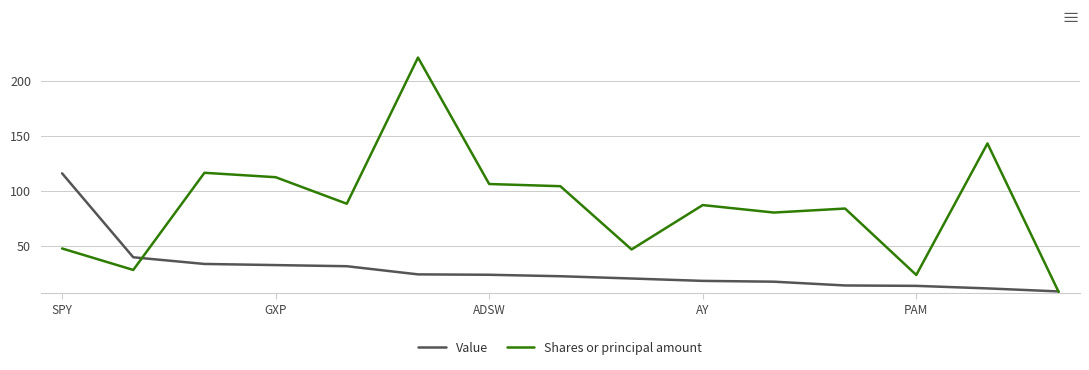

Rank the series by their average value, from highest to lowest.

Shares or principal amount, Value